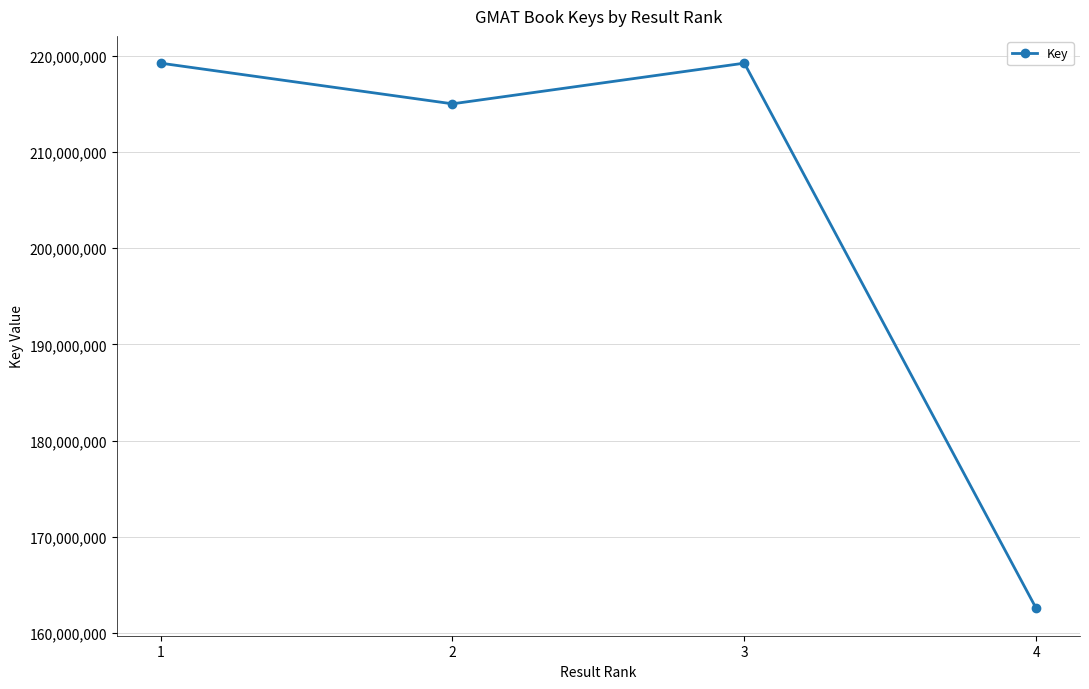

What is the greatest value displayed?

219227300